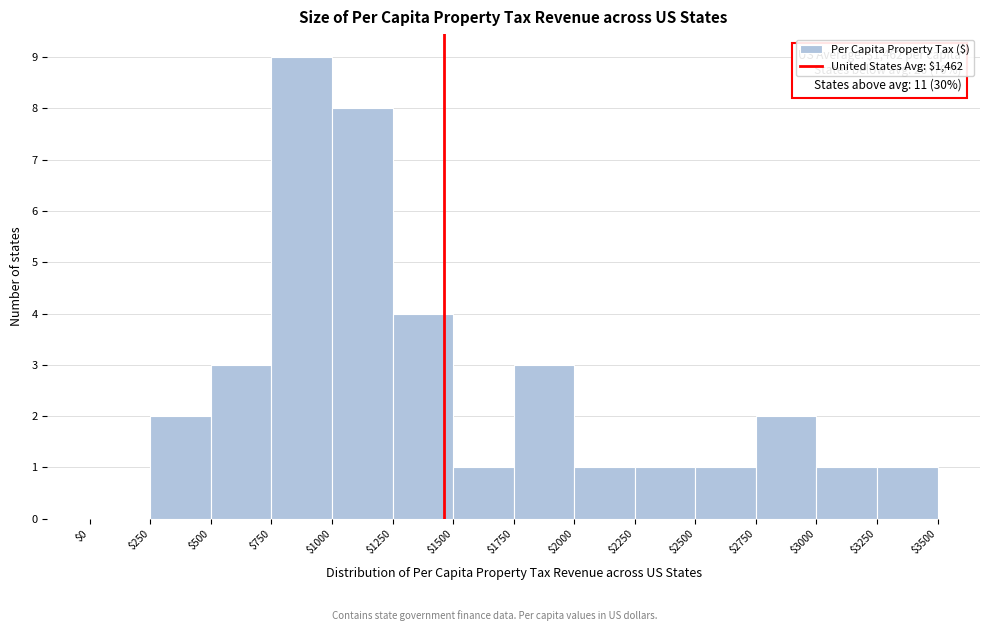

Over which range of the x-axis is the bar tallest?

$750 to $1000